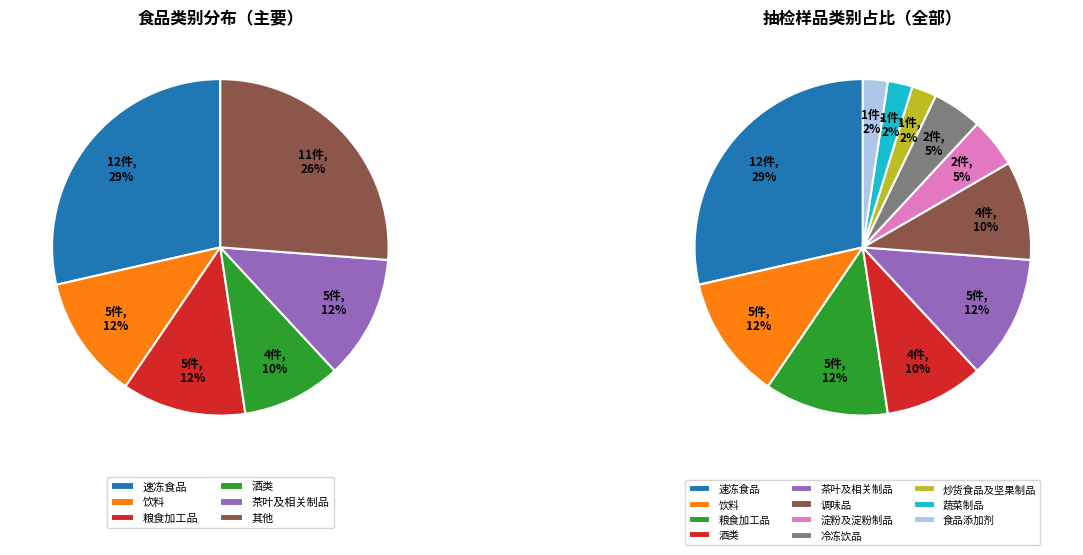

The 茶叶及相关制品 slice represents 12% of the pie. True or false?

True